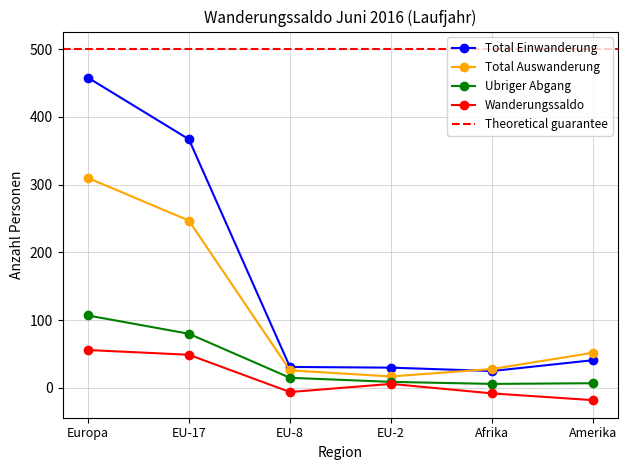

What is the spread (max minus min) of values at Afrika?

36